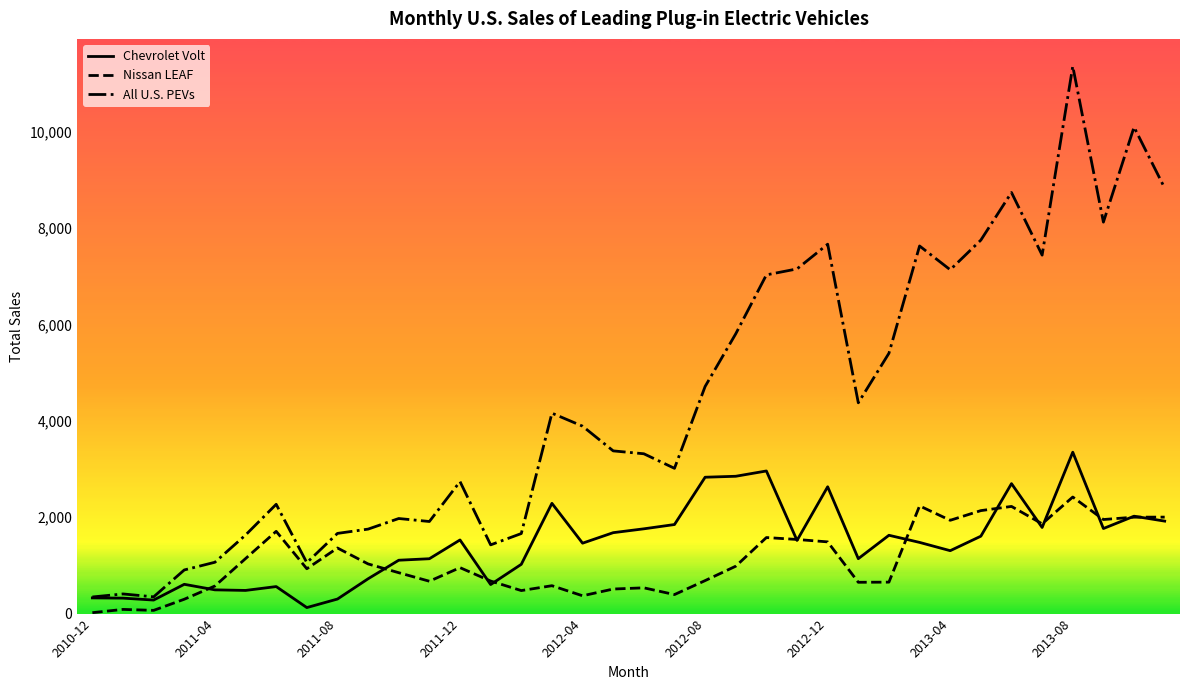

What is the smallest value displayed?

19